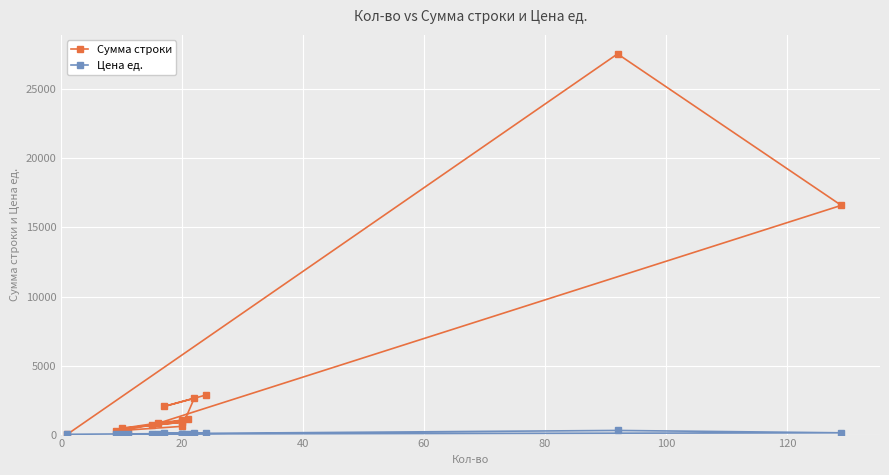

How many lines are shown in the chart?

2